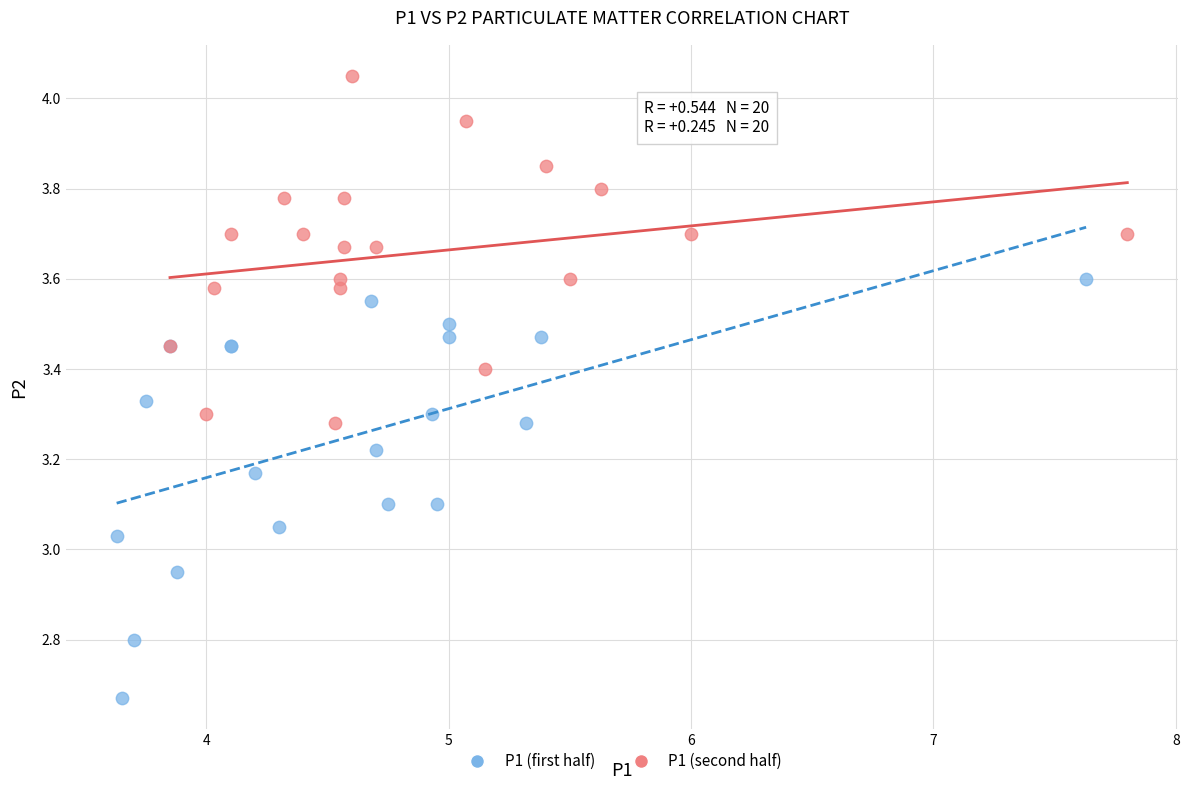

What are all the series names shown in the legend?

P1 (first half), P1 (second half)